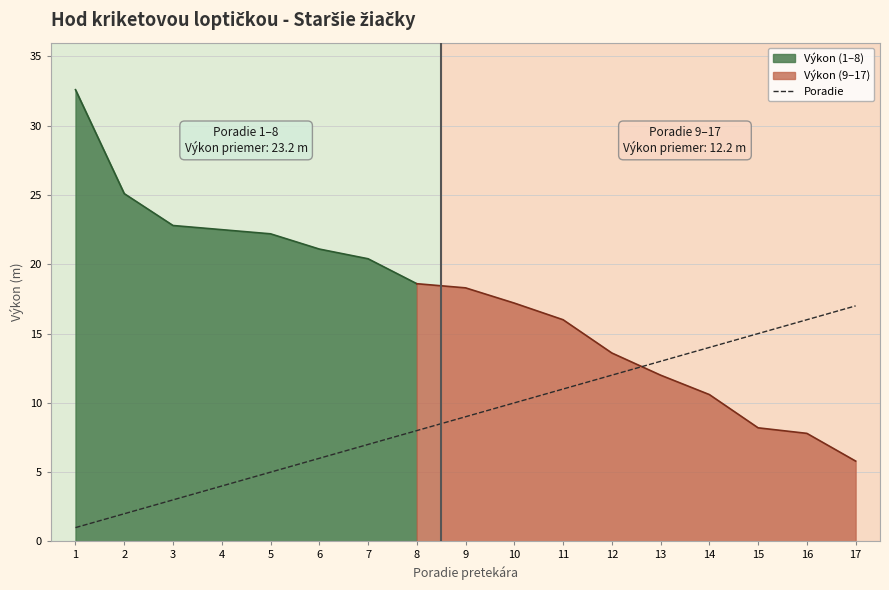

The Poradie series shows 11 at 11. True or false?

True